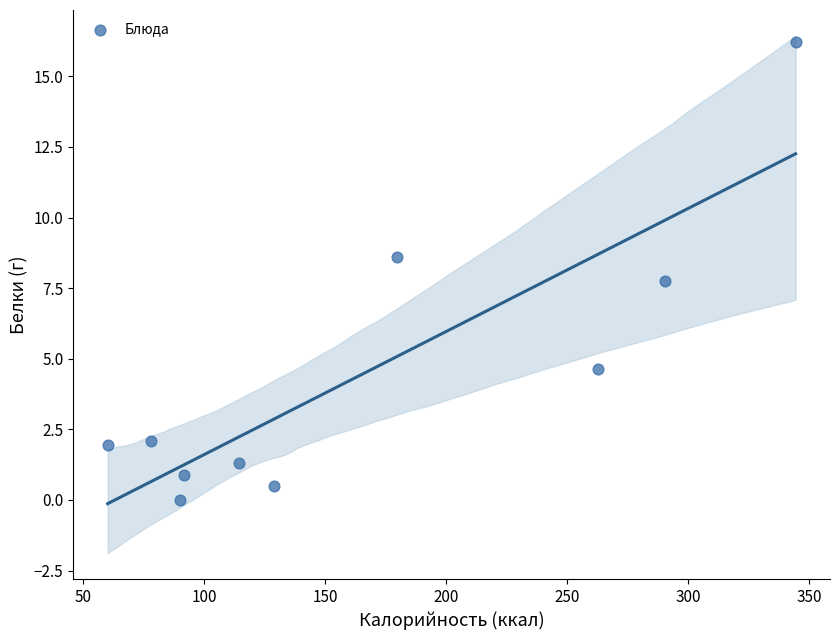

What Y value in the scatter plot is closest to 8?

7.8